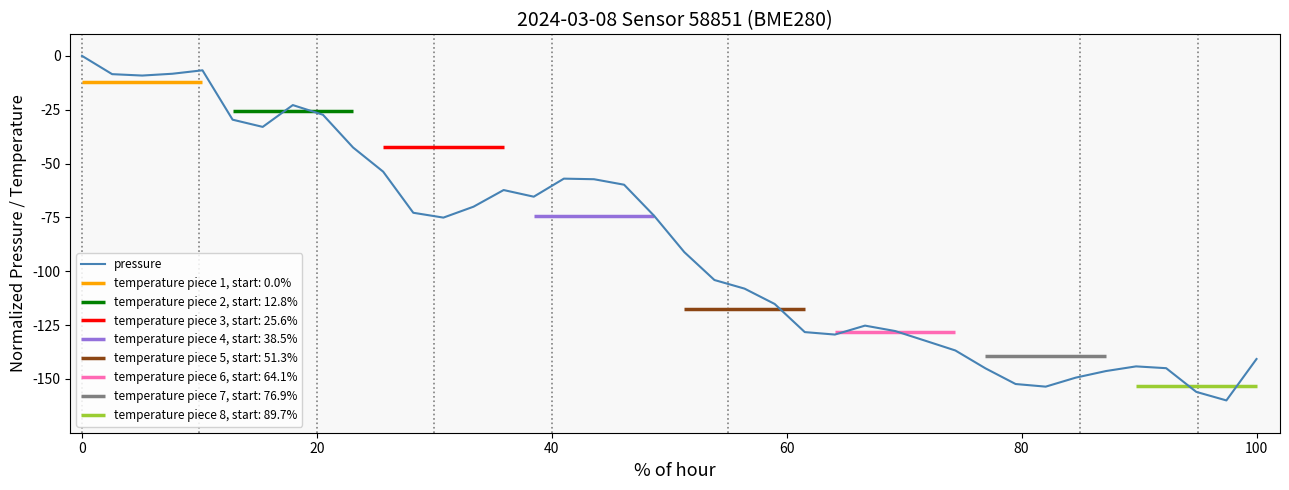

Count the number of categories in the chart.

40